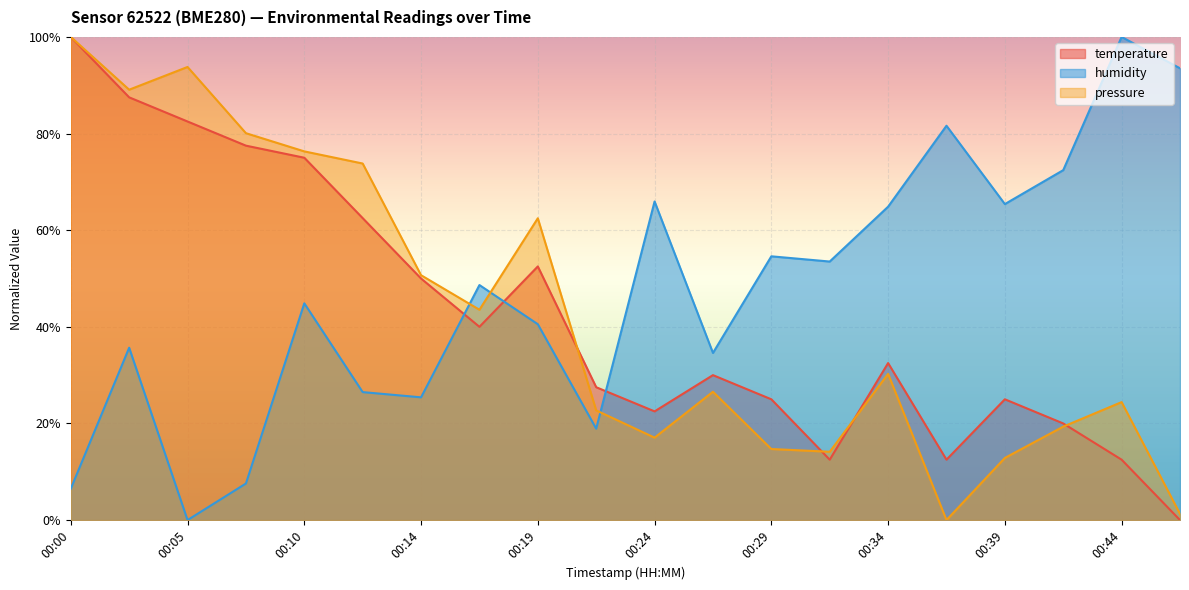

Which has a higher value, 00:44 or 00:27?

00:27